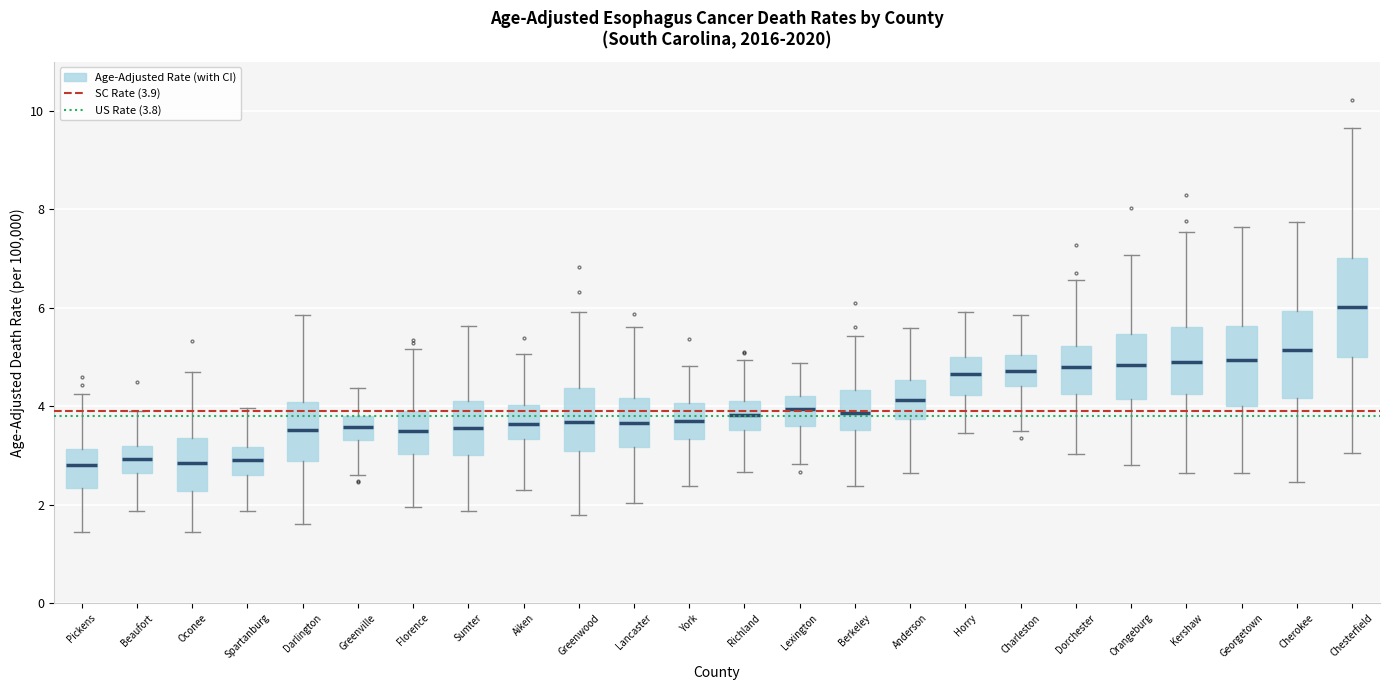

Reading left to right, read every box against the y-axis: the position of its median line, the range the box covers, and the ends of its whiskers. The values are not printed on the chart, so give them approximately, as read against the axis.

Pickens: median 2.8, box 2.4 to 3.2, whiskers 1.4 to 4.2
Beaufort: median 3.0, box 2.6 to 3.2, whiskers 1.8 to 4.0
Oconee: median 2.8, box 2.2 to 3.4, whiskers 1.4 to 4.6
Spartanburg: median 3.0, box 2.6 to 3.2, whiskers 1.8 to 4.0
Darlington: median 3.6, box 2.8 to 4.0, whiskers 1.6 to 5.8
Greenville: median 3.6, box 3.4 to 3.8, whiskers 2.6 to 4.4
Florence: median 3.4, box 3.0 to 4.0, whiskers 2.0 to 5.2
Sumter: median 3.6, box 3.0 to 4.2, whiskers 1.8 to 5.6
Aiken: median 3.6, box 3.4 to 4.0, whiskers 2.2 to 5.0
Greenwood: median 3.6, box 3.0 to 4.4, whiskers 1.8 to 6.0
Lancaster: median 3.6, box 3.2 to 4.2, whiskers 2.0 to 5.6
York: median 3.8, box 3.4 to 4.0, whiskers 2.4 to 4.8
Richland: median 3.8, box 3.6 to 4.2, whiskers 2.6 to 5.0
Lexington: median 4.0, box 3.6 to 4.2, whiskers 2.8 to 4.8
Berkeley: median 3.8, box 3.6 to 4.4, whiskers 2.4 to 5.4
Anderson: median 4.2, box 3.8 to 4.6, whiskers 2.6 to 5.6
Horry: median 4.6, box 4.2 to 5.0, whiskers 3.4 to 6.0
Charleston: median 4.8, box 4.4 to 5.0, whiskers 3.6 to 5.8
Dorchester: median 4.8, box 4.2 to 5.2, whiskers 3.0 to 6.6
Orangeburg: median 4.8, box 4.2 to 5.4, whiskers 2.8 to 7.0
Kershaw: median 5.0, box 4.2 to 5.6, whiskers 2.6 to 7.6
Georgetown: median 5.0, box 4.0 to 5.6, whiskers 2.6 to 7.6
Cherokee: median 5.2, box 4.2 to 6.0, whiskers 2.4 to 7.8
Chesterfield: median 6.0, box 5.0 to 7.0, whiskers 3.0 to 9.6